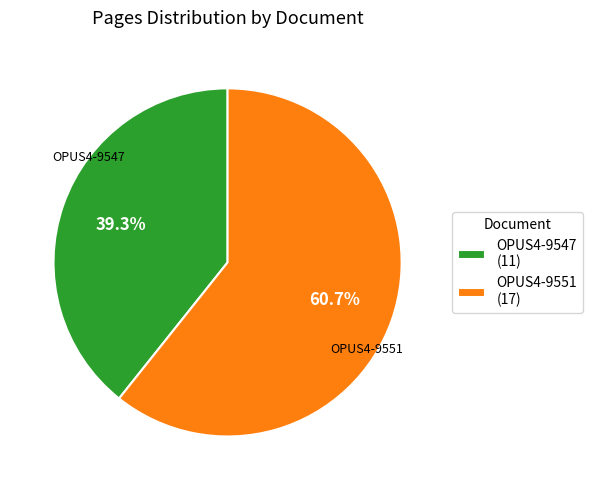

Which has a higher value, OPUS4-9551 or OPUS4-9547?

OPUS4-9551